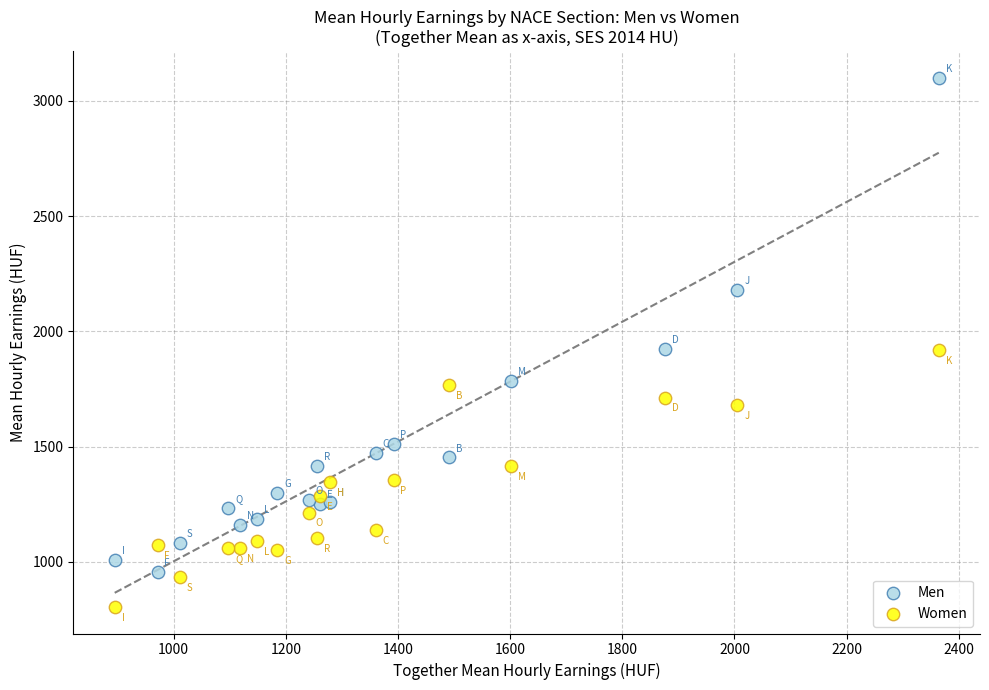

What are all the series names shown in the legend?

Men, Women